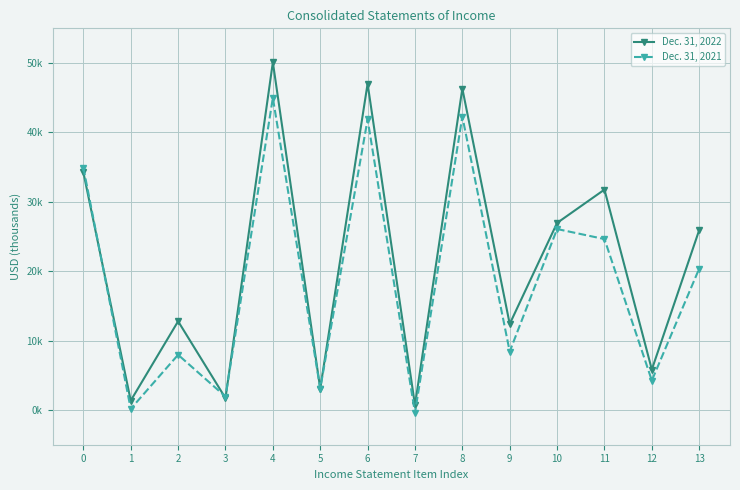

At how many categories does at least one series exceed 38750?

3